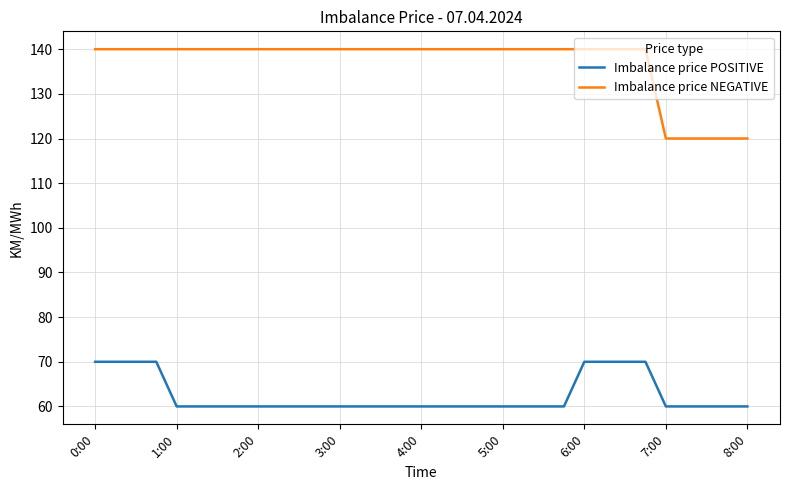

Rank the series by their average value, from lowest to highest.

Imbalance price POSITIVE, Imbalance price NEGATIVE